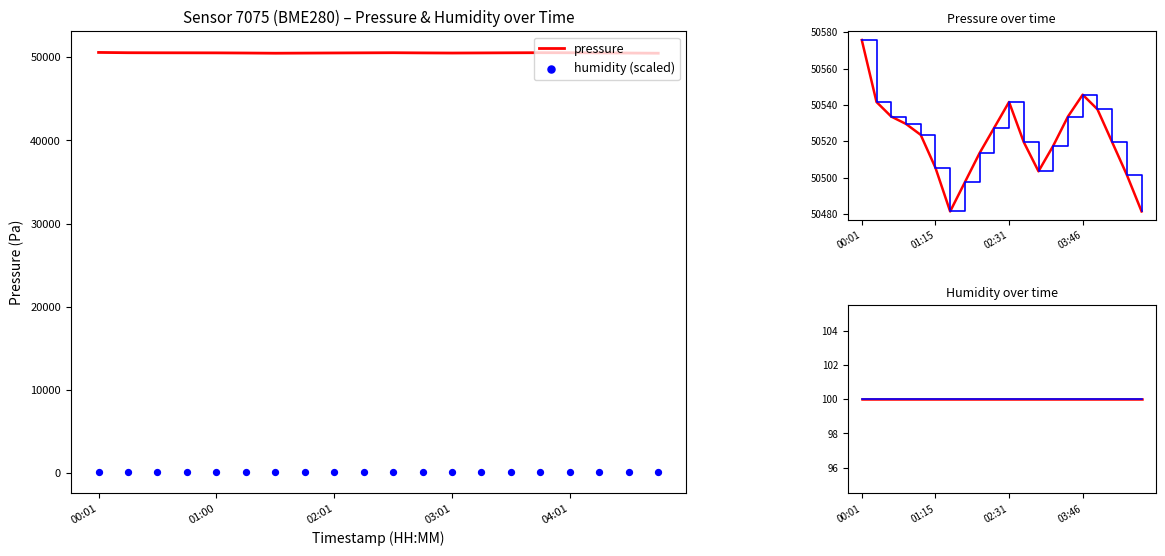

At which category is the sum across all series the highest?

00:01